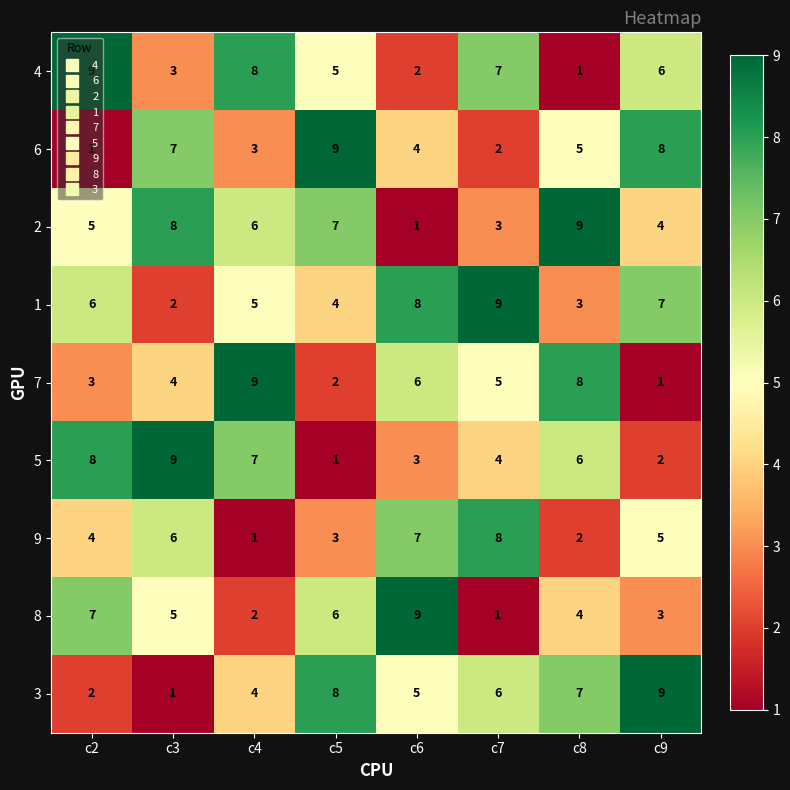

Which category has the highest value in the 3 series?

c9